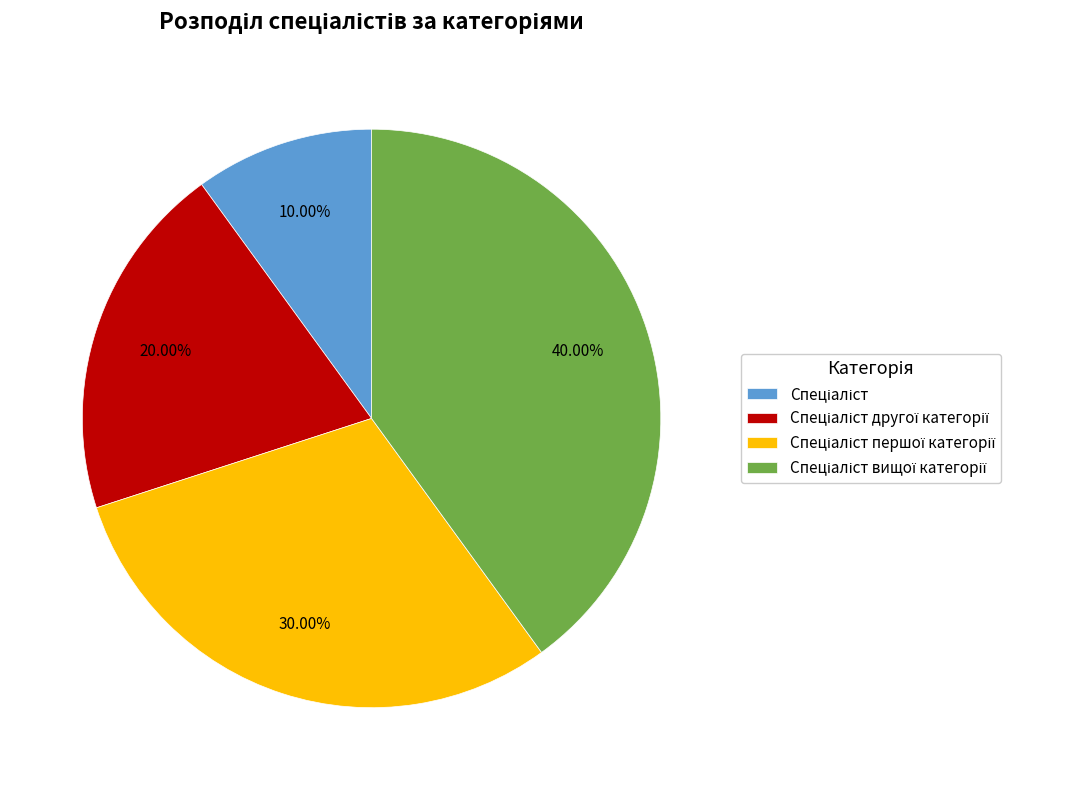

Is there any slice that represents more than half of the pie?

No